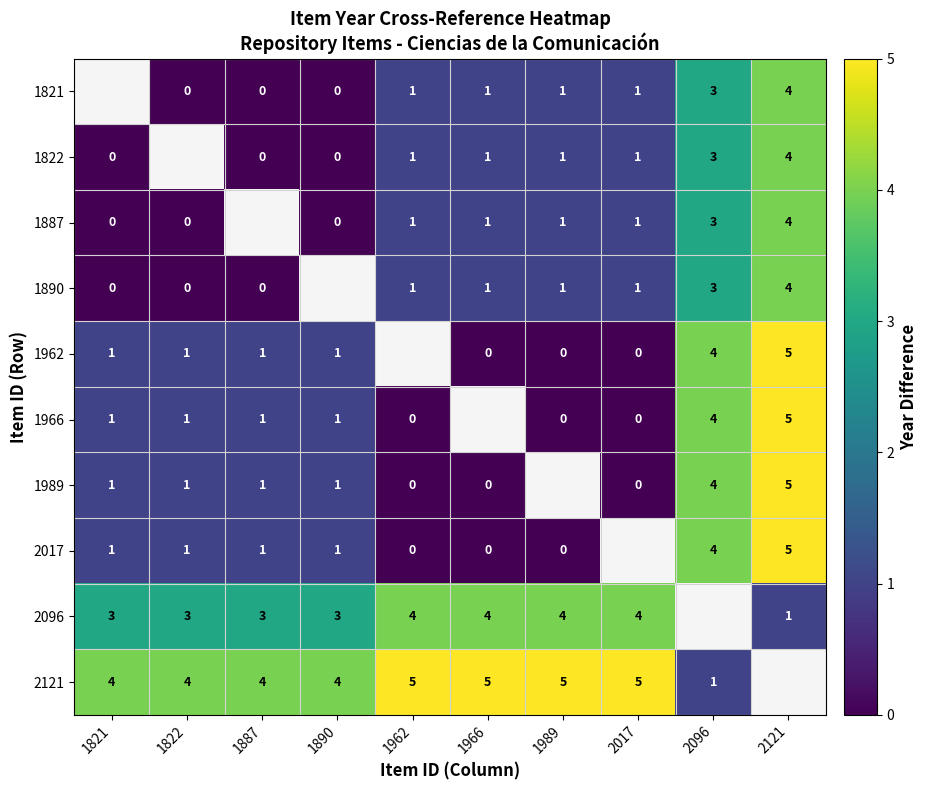

Is it true that 1821 equals 1 at 2096?

False